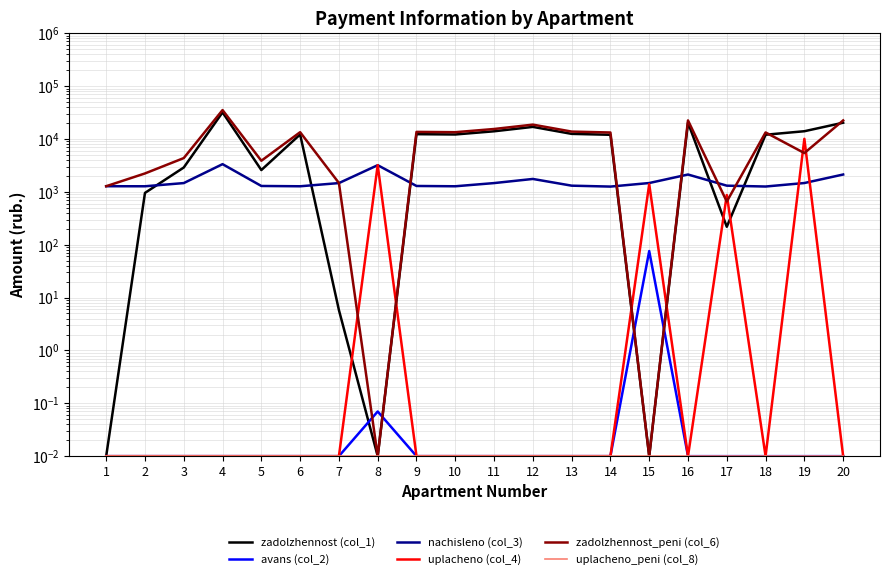

Is it true that uplacheno (col_4) equals 0.0 at 13?

False